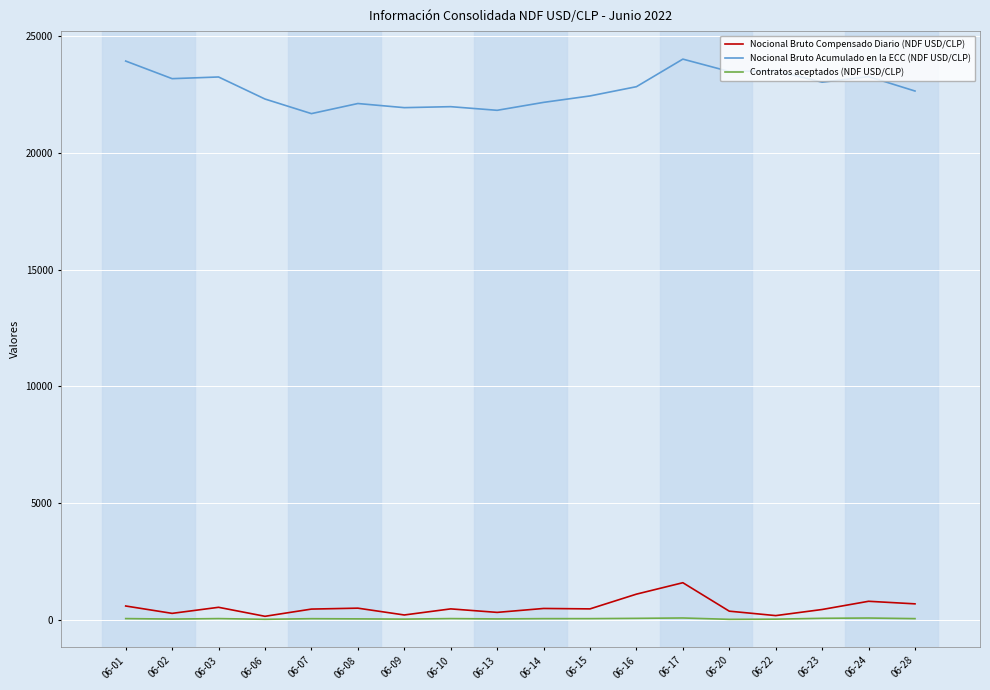

What is the difference between the maximum and minimum values in the Contratos aceptados (NDF USD/CLP) series?

58.0